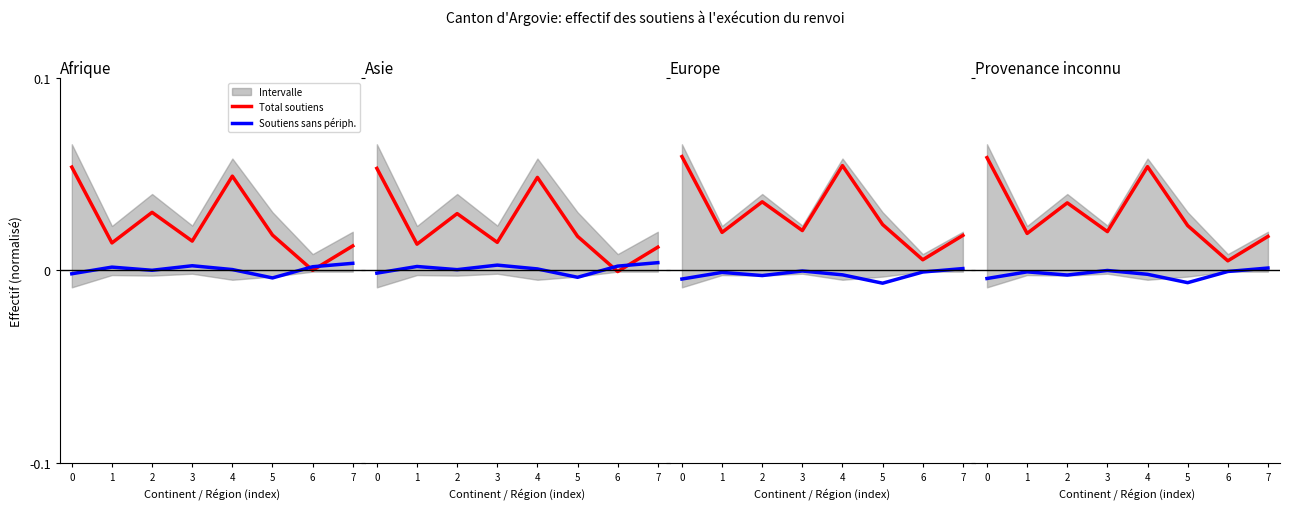

Does the chart display data point markers on the line(s)?

No